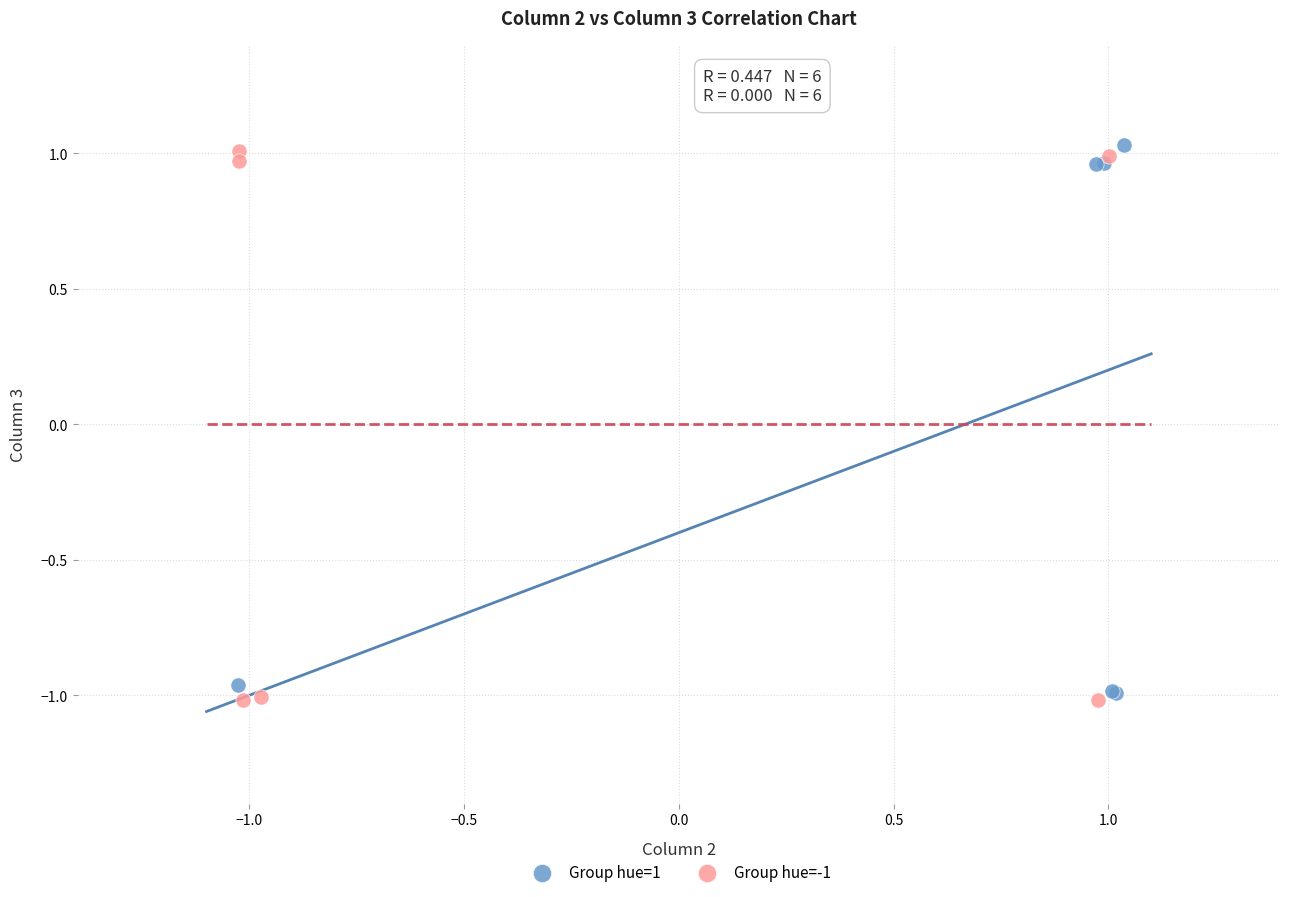

Which series contains the lowest Y value?

Group hue=-1